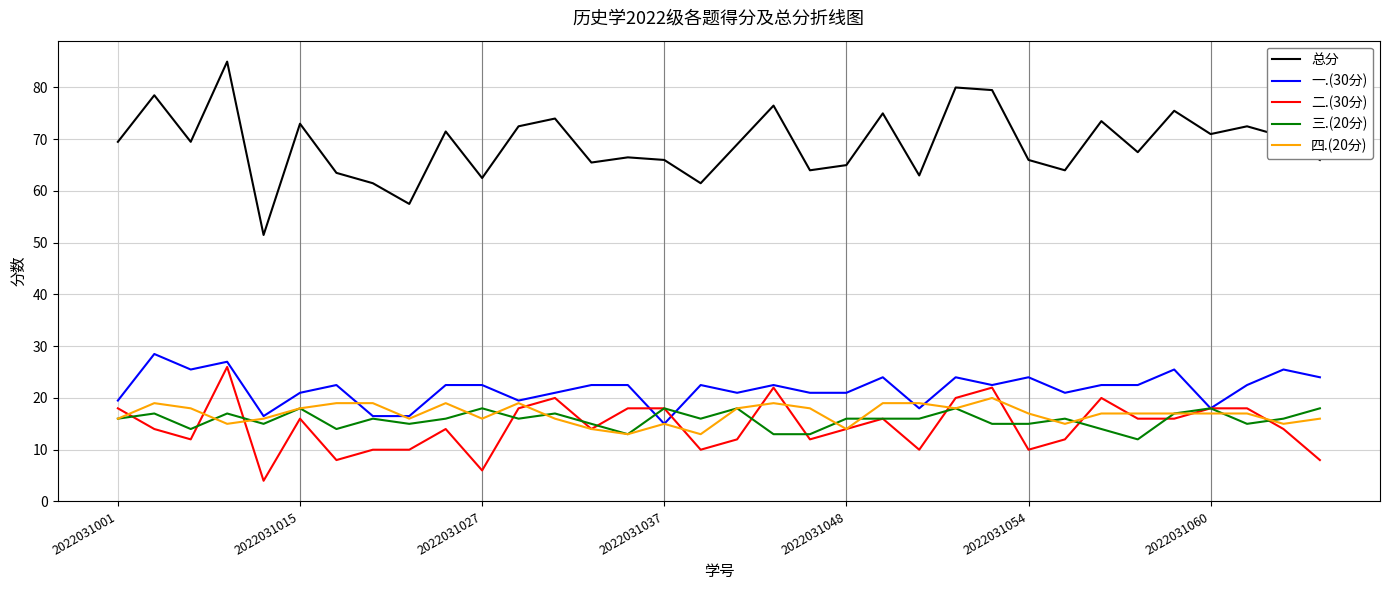

Does the chart have visible grid lines?

Yes